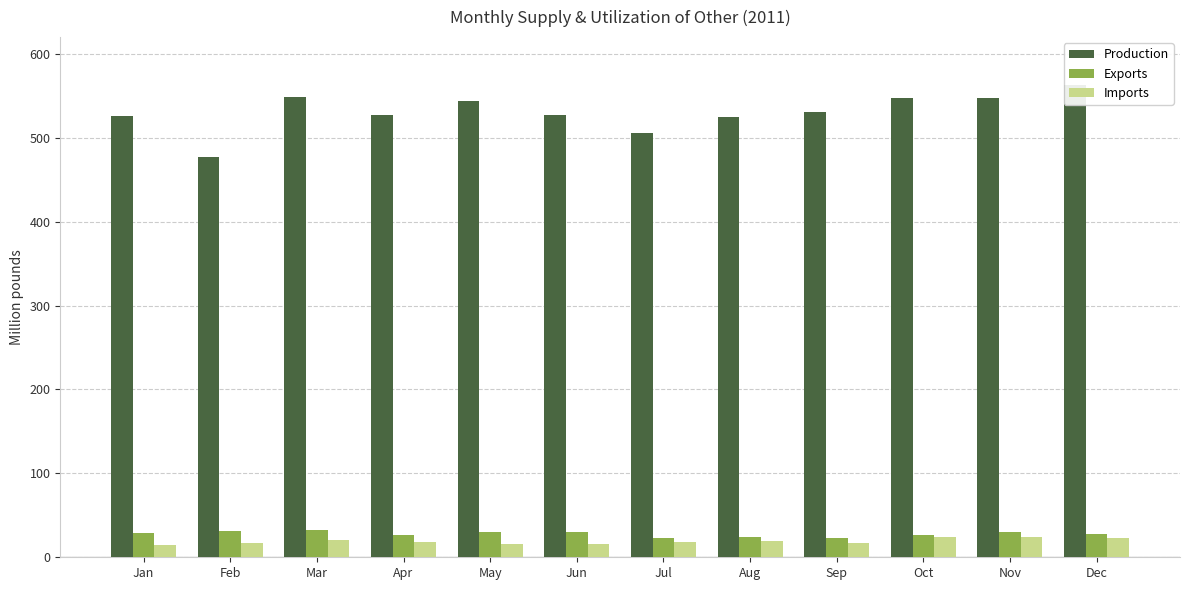

The Imports series shows 15.5 at May. True or false?

True